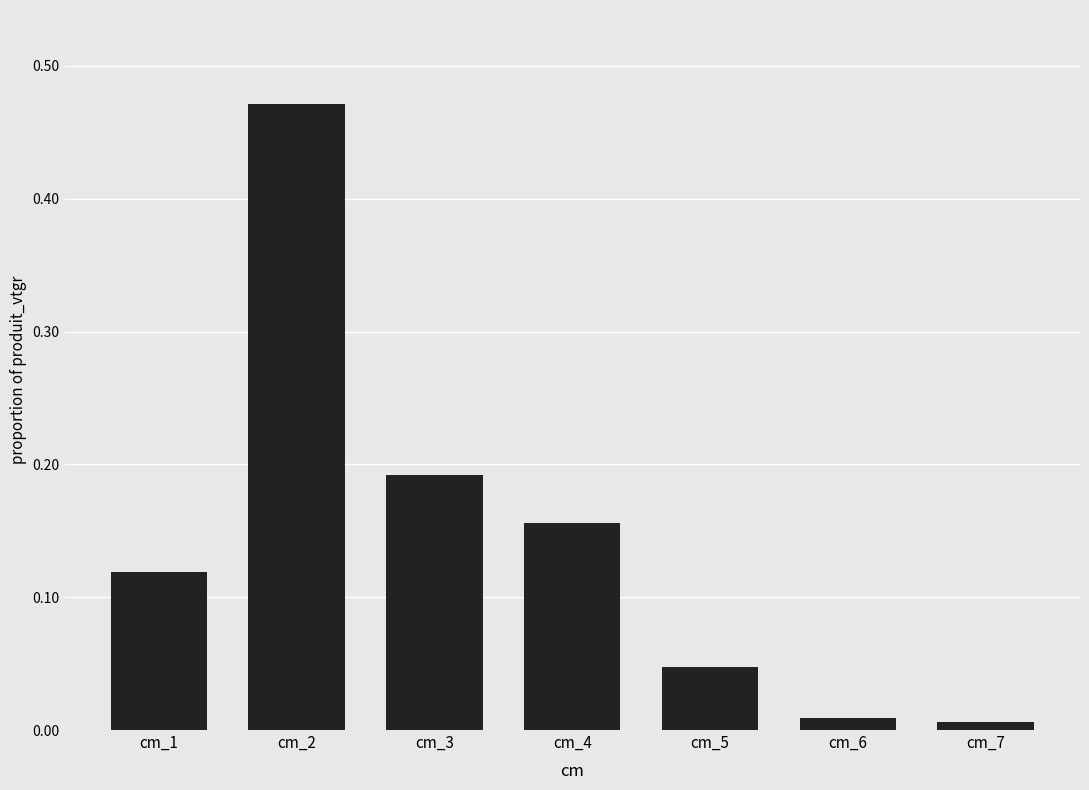

The chart shows a value of 0.2 at cm_1. True or false?

False